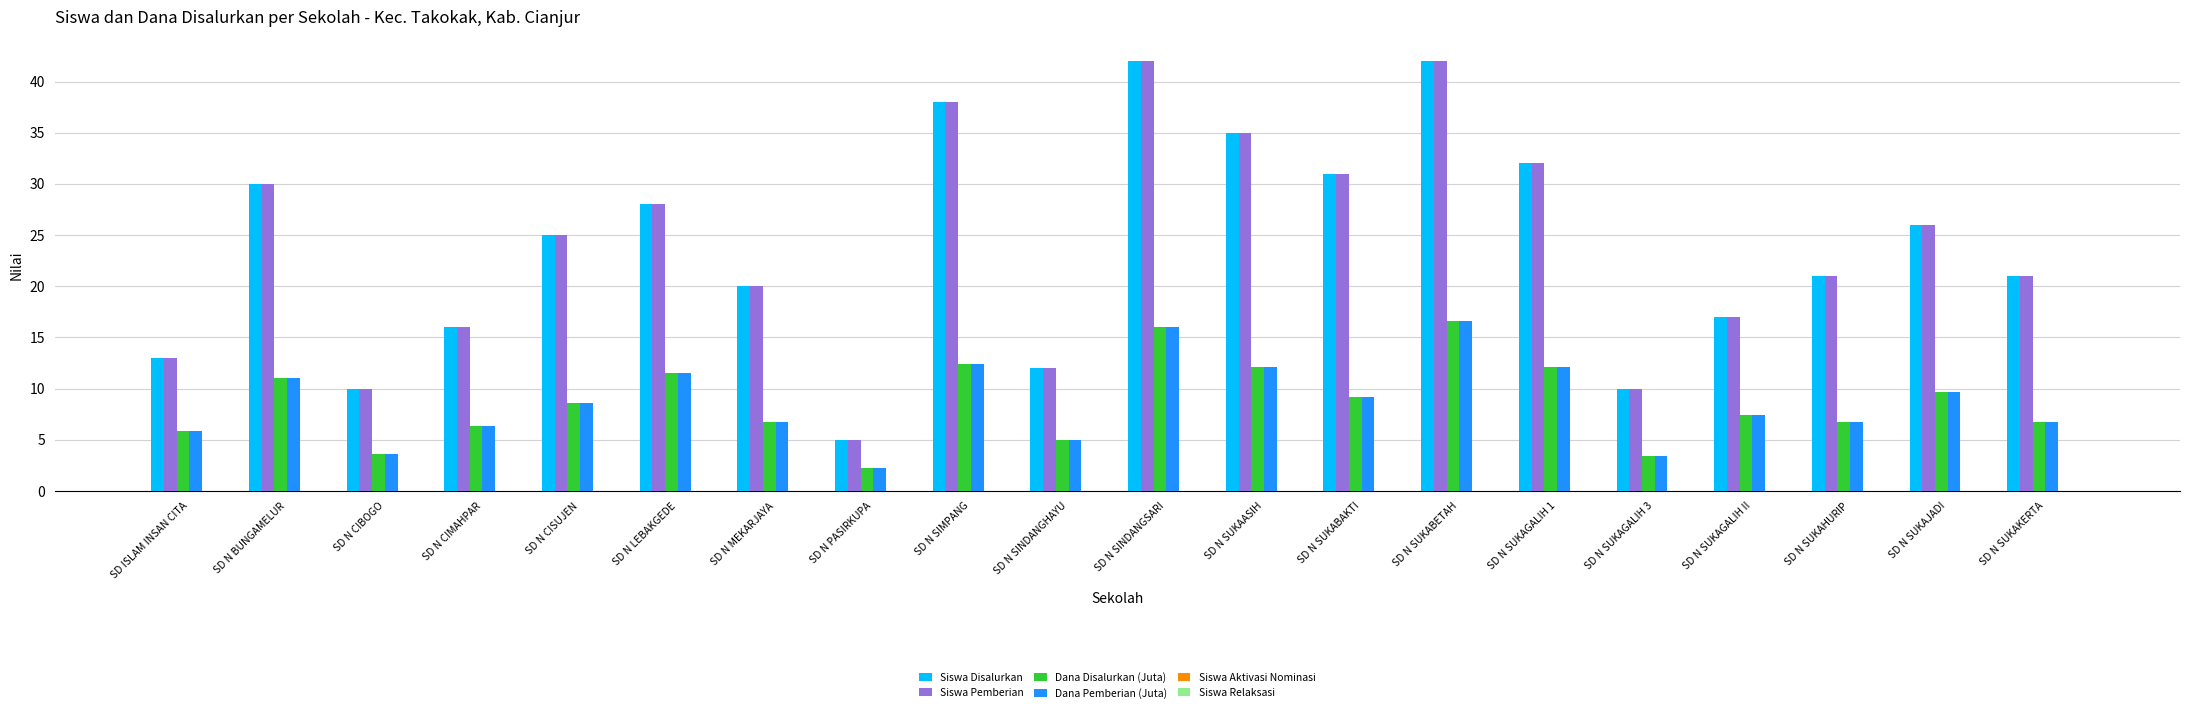

The Dana Pemberian (Juta) series shows 10.2 at SD N CIMAHPAR. True or false?

False